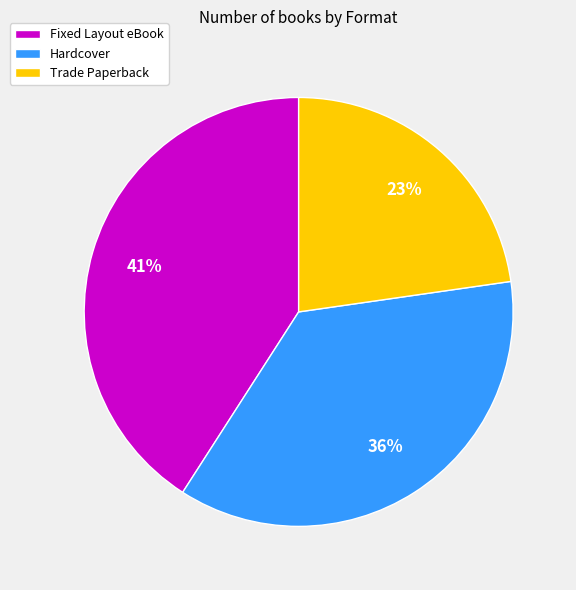

Which category has the biggest portion of the pie?

Fixed Layout eBook